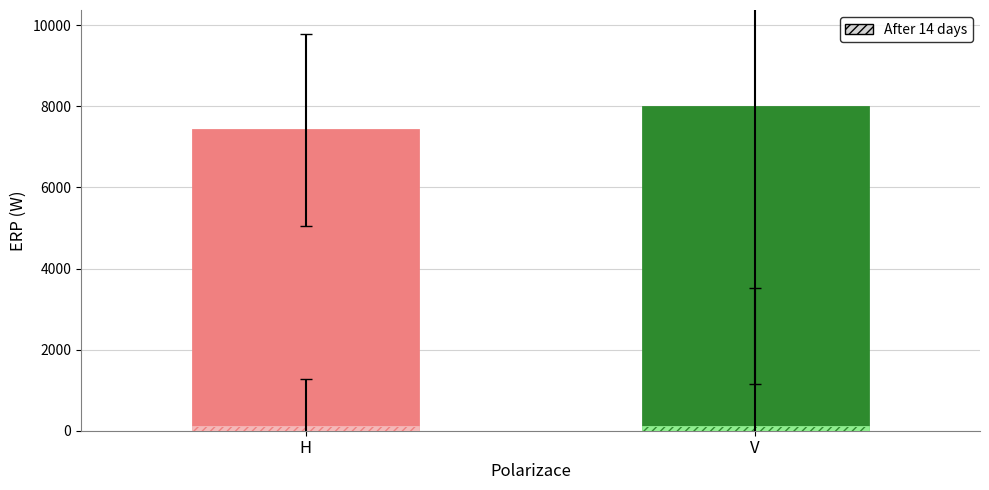

True or false: Mean ERP has a value of 27127 at H.

False